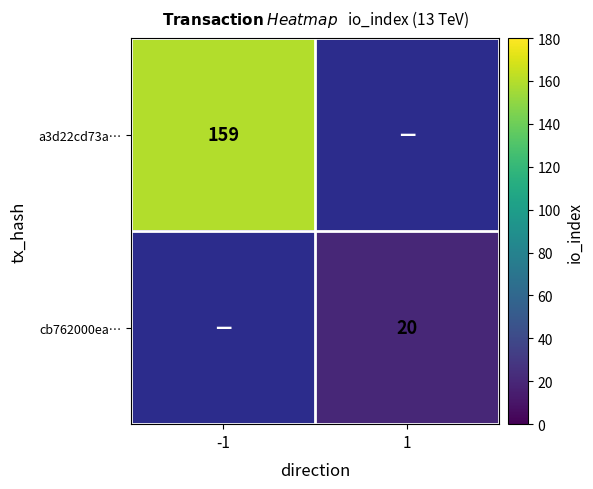

What is the total value across all series at 1?

20